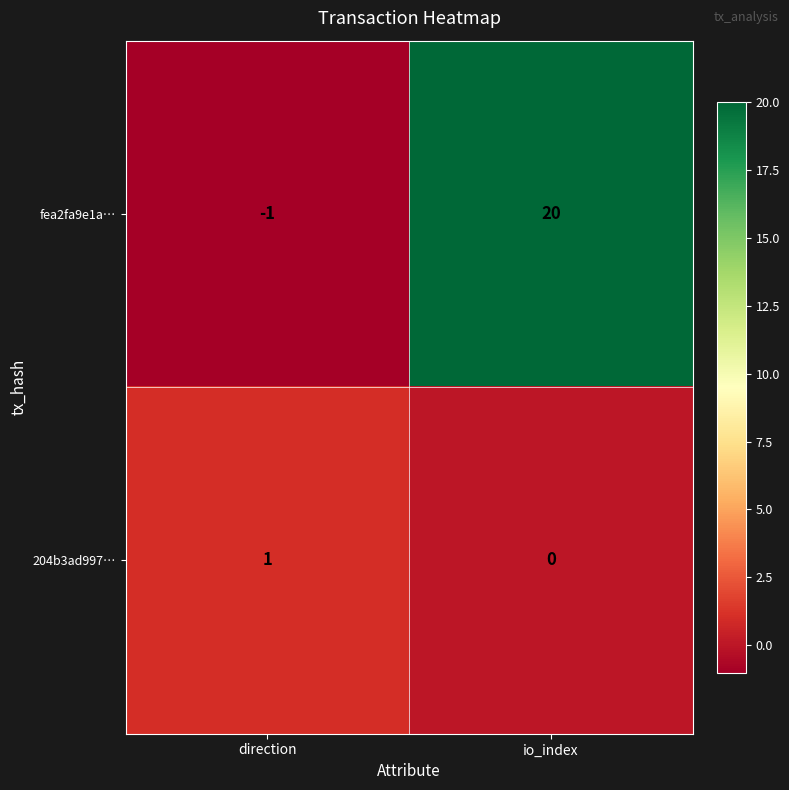

Rank the series by their maximum value, from highest to lowest.

fea2fa9e1a…, 204b3ad997…